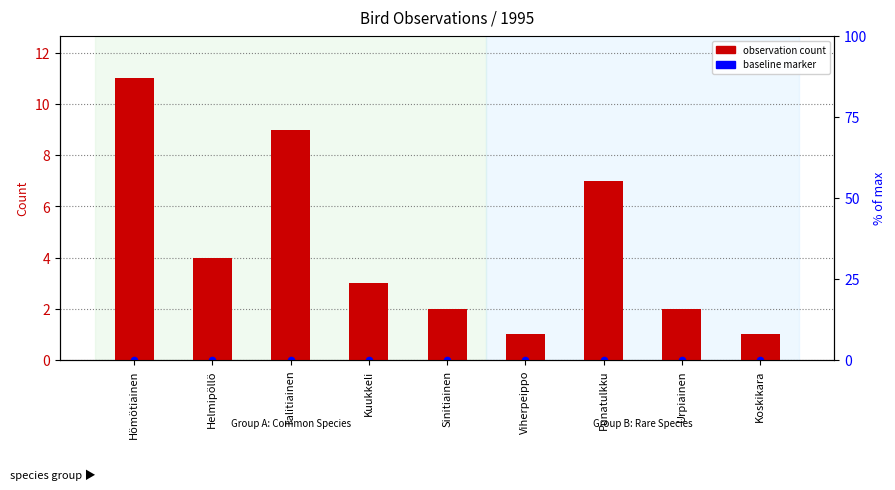

At which category is the sum across all series the highest?

Hömötiainen